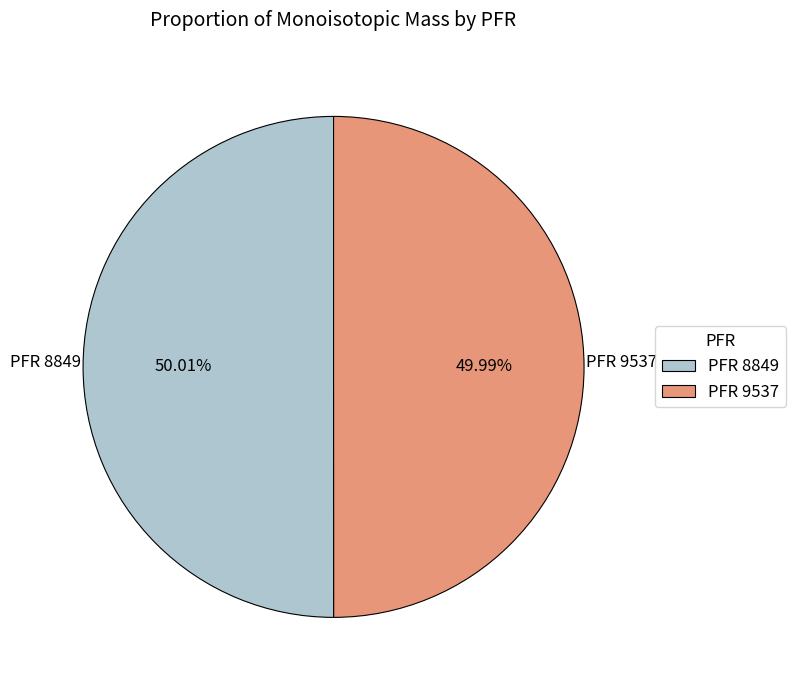

Combined, do PFR 8849 and PFR 9537 account for over 50%?

Yes